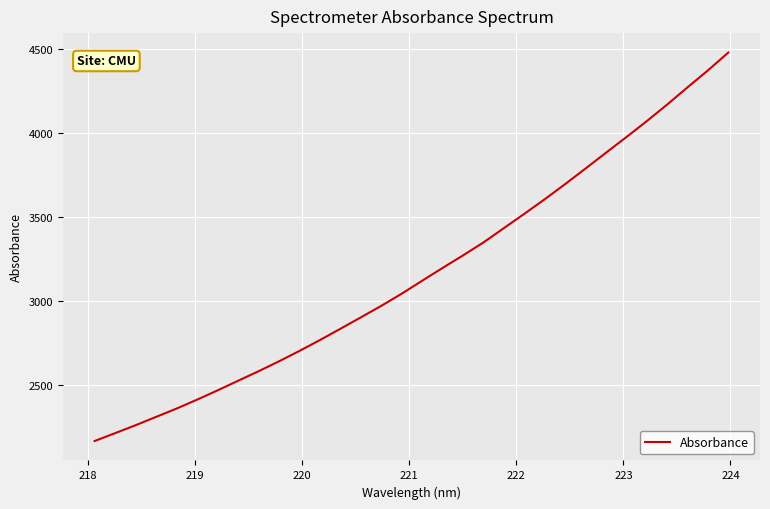

What is the greatest value displayed?

4476.6